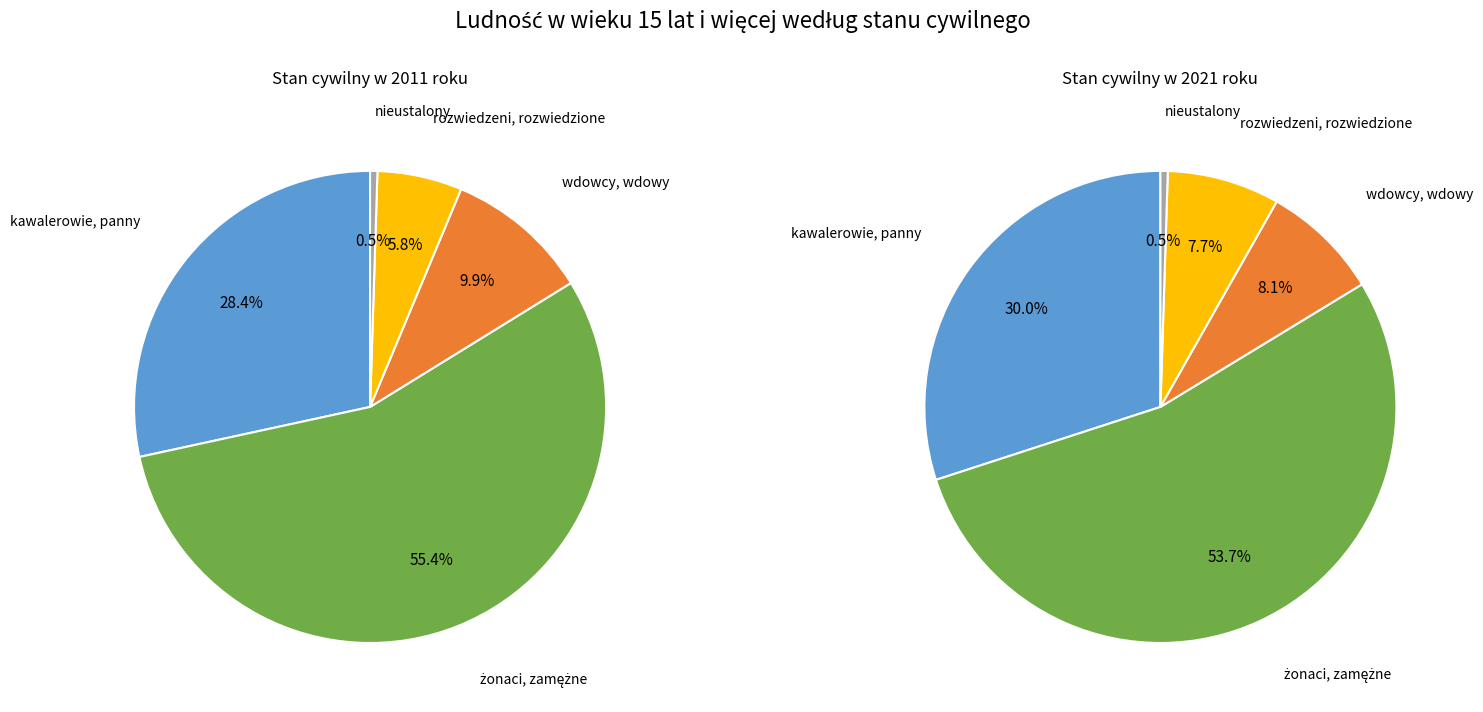

Which slice represents more than half of the pie?

żonaci, zamężne